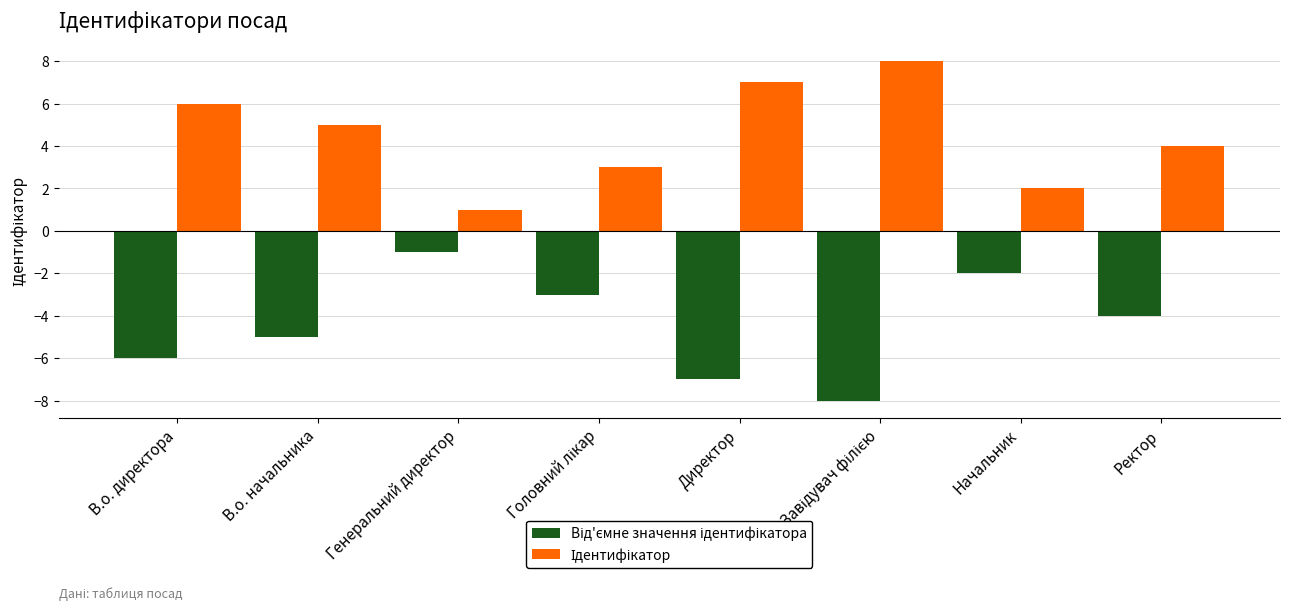

What is the maximum value shown in the chart?

8